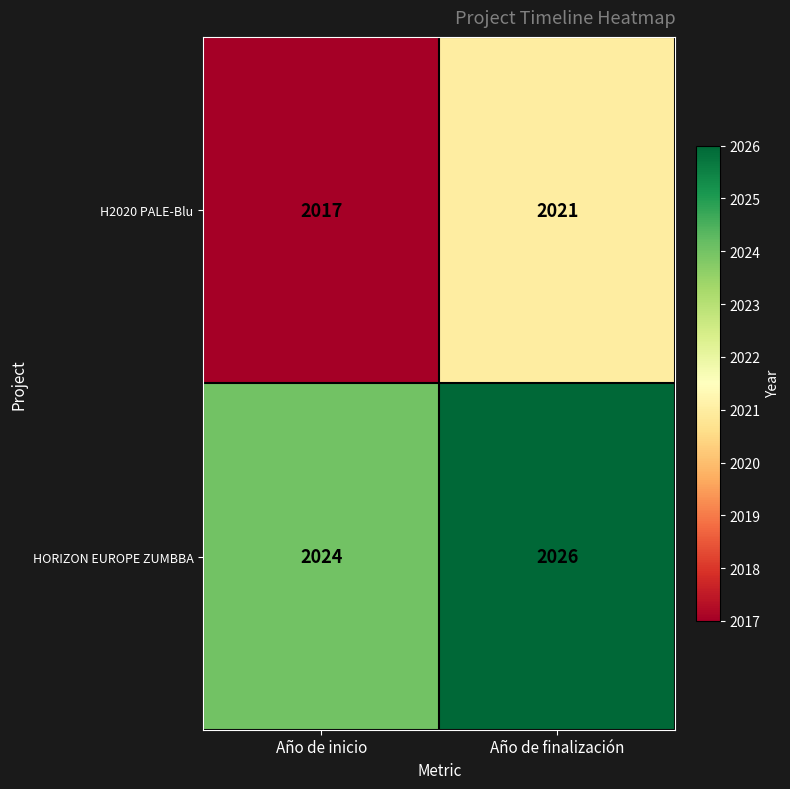

Reading left to right, extract all data points from this chart.

H2020 PALE-Blu: Año de inicio=2017	Año de finalización=2021
HORIZON EUROPE ZUMBBA: Año de inicio=2024	Año de finalización=2026